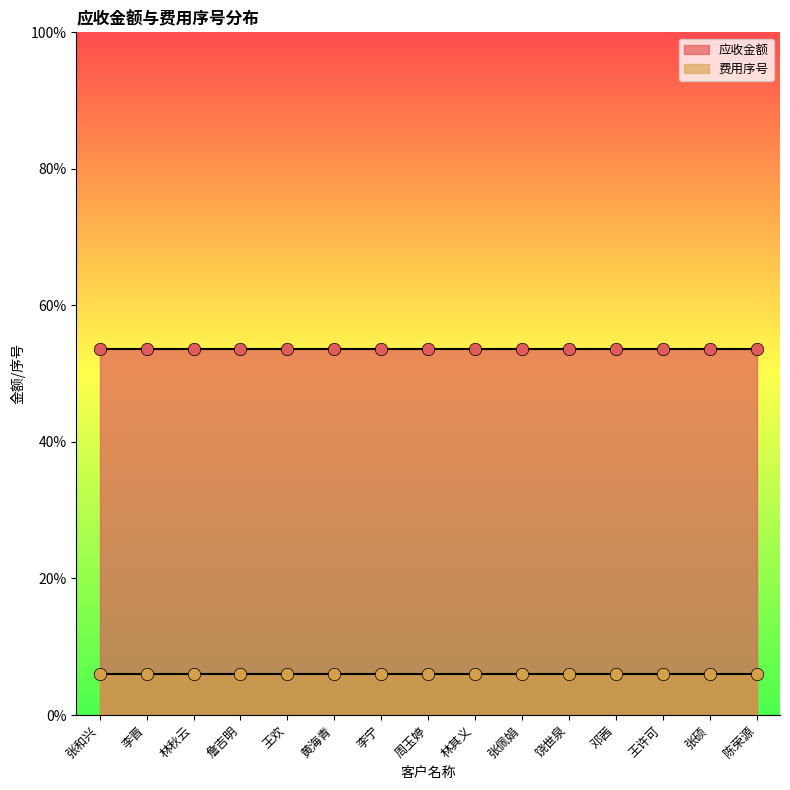

Is the value of 费用序号 at 詹吉明 greater than the value of 应收金额 at 李晋?

No